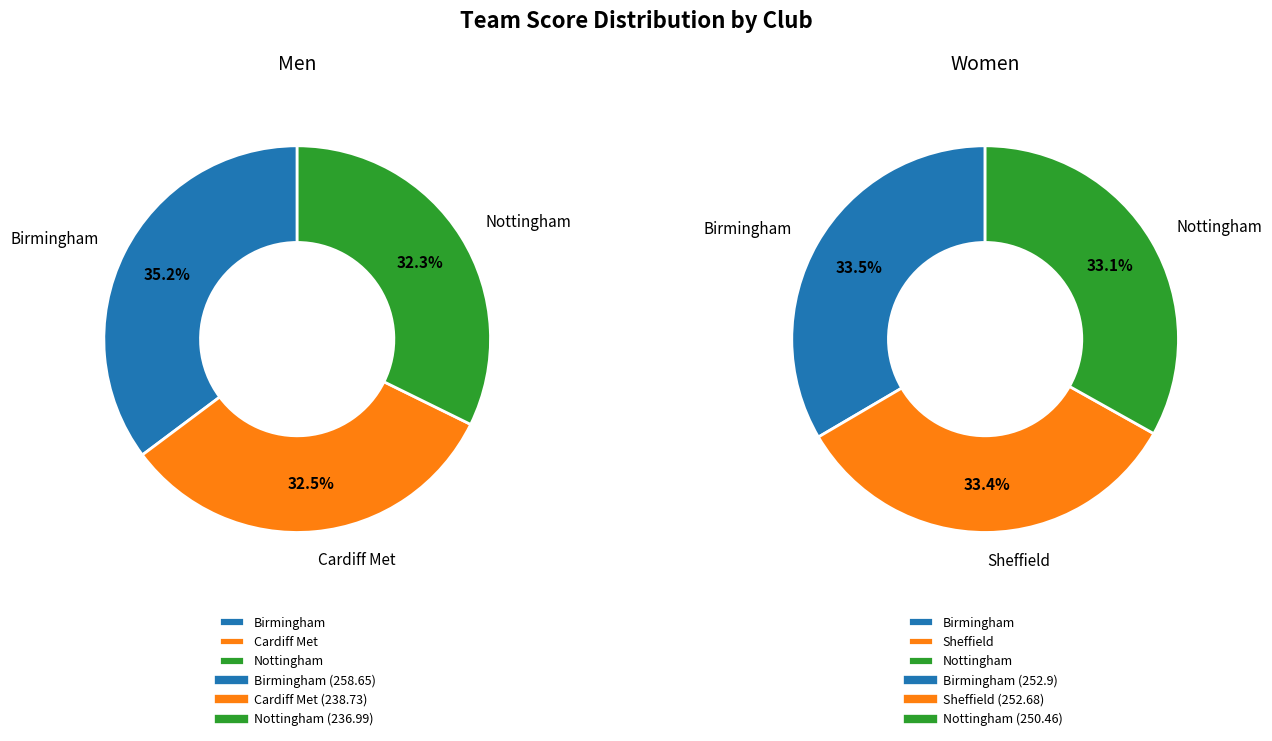

Combined, do 2 and 1 account for over 50%?

Yes